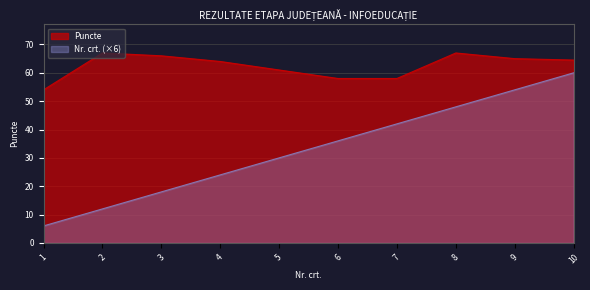

What is the sum of the Puncte values at 6 and 10?

122.5